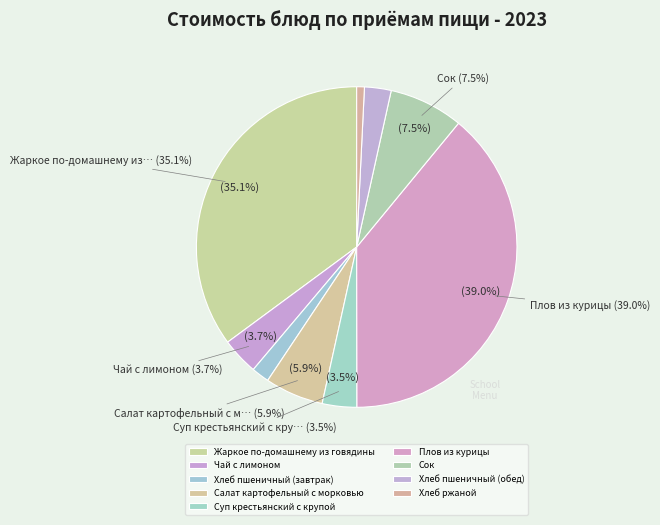

Does Сок represent more than half of the total?

No